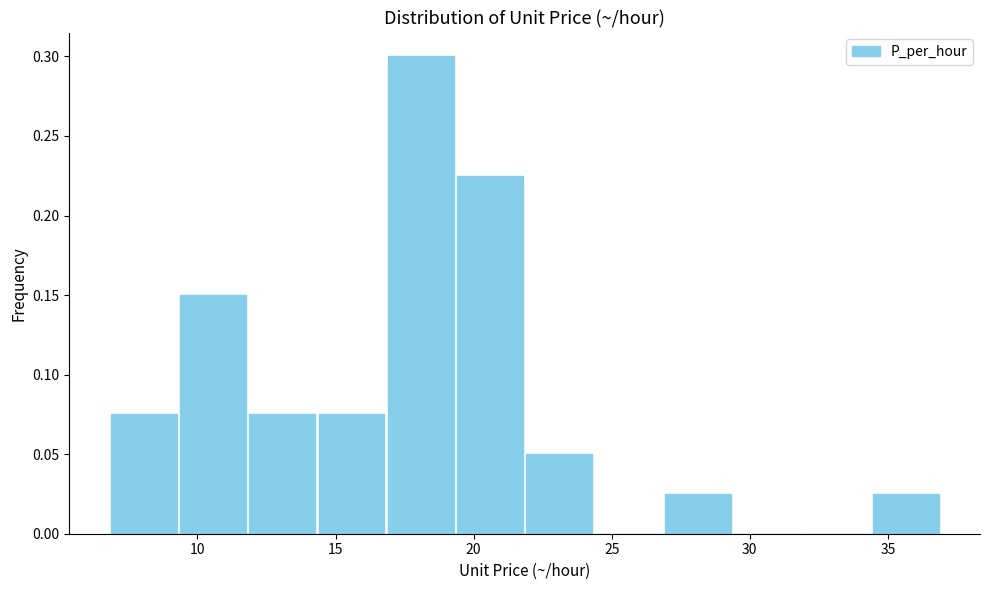

Over which range of the x-axis is the bar tallest?

17.0 to 19.5